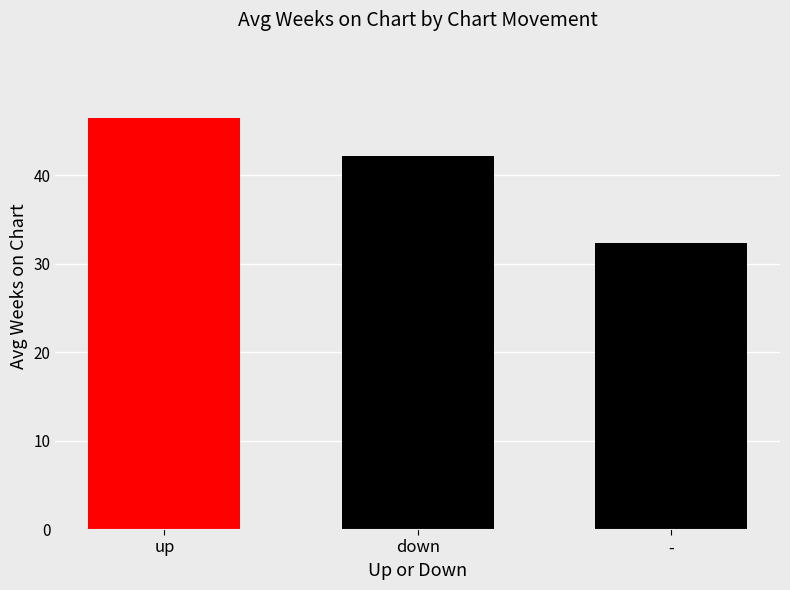

Where does the data first go above 42?

up